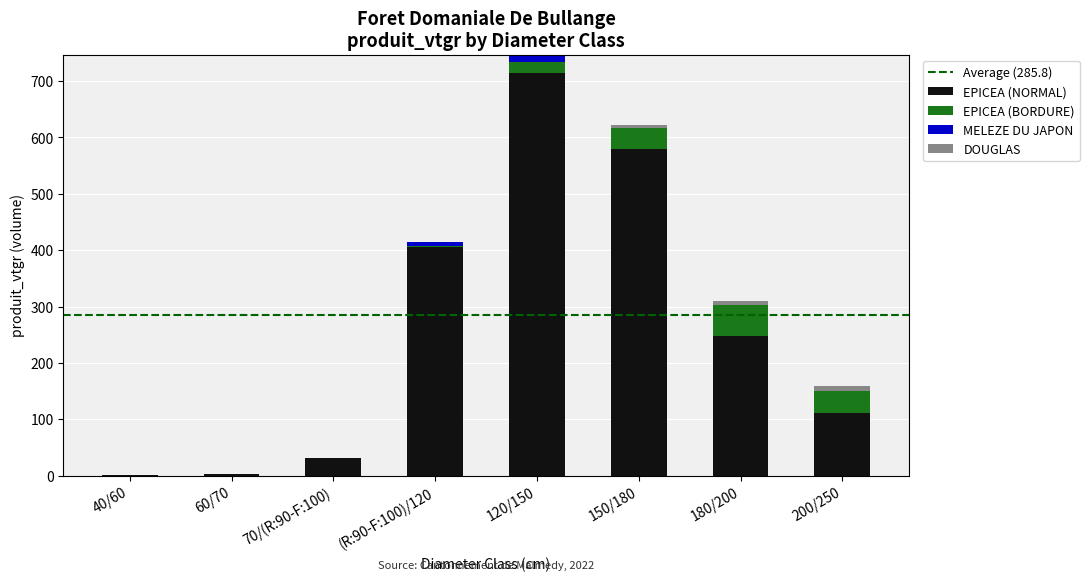

The EPICEA (NORMAL) series shows 124.4 at 150/180. True or false?

False